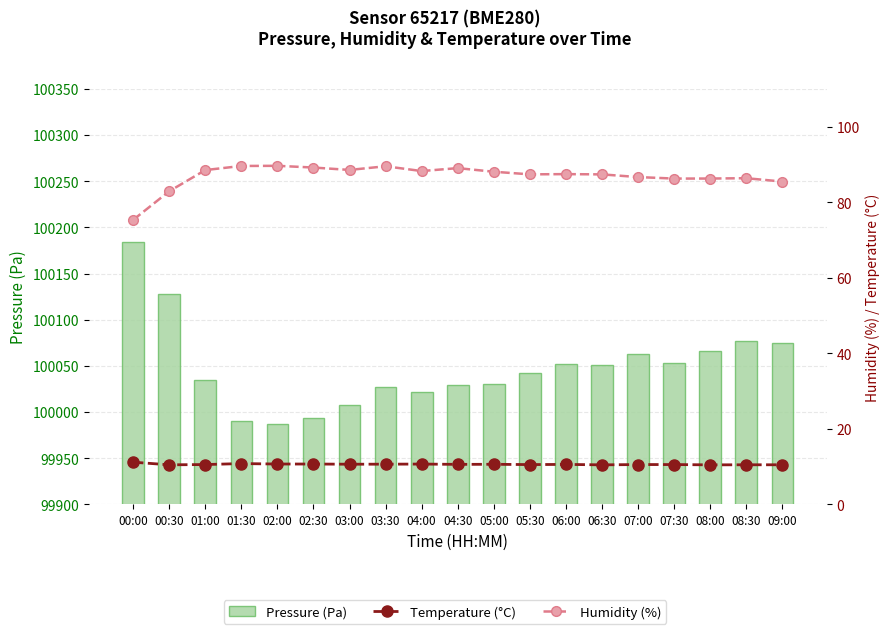

Which category has the lowest value in the Temperature (°C) series?

06:30